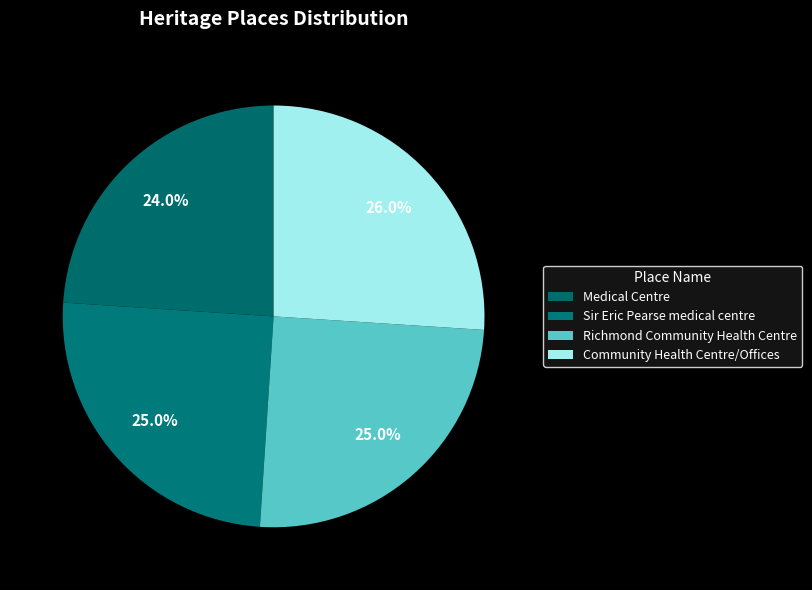

To the nearest percent, what is the average slice percentage?

25%